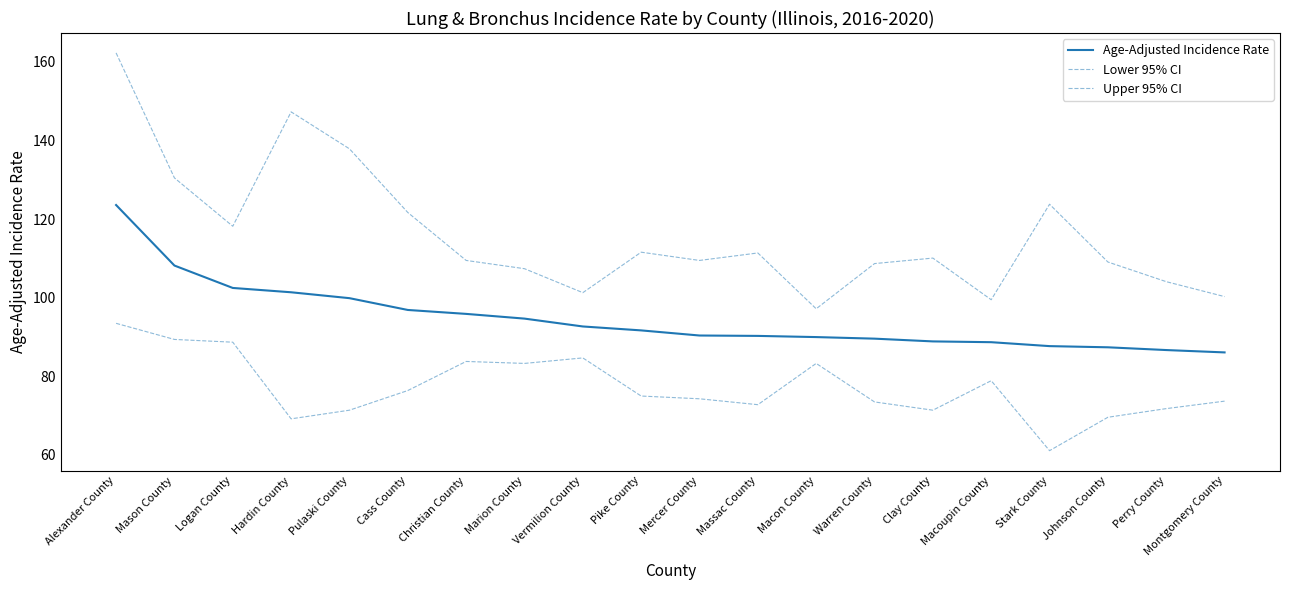

How many lines are shown in the chart?

3